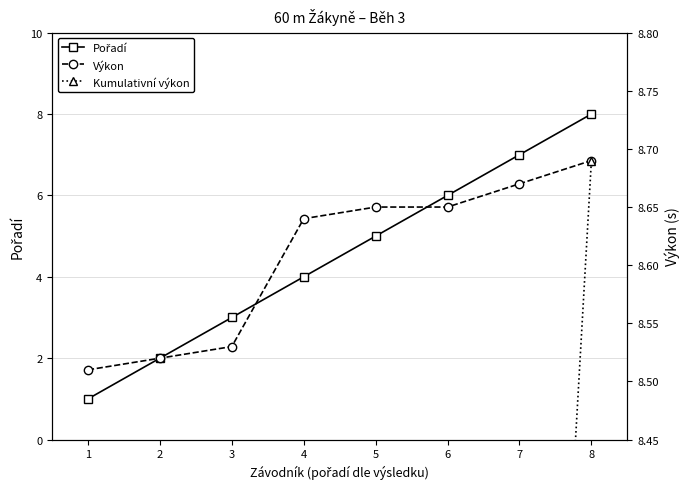

Reading left to right, transcribe all the data shown in this chart.

Pořadí: 1.0	2.0	3.0	4.0	5.0	6.0	7.0	8.0
Výkon: 8.5	8.5	8.5	8.6	8.7	8.7	8.7	8.7
Kumulativní výkon: 1.1	2.2	3.3	4.3	5.4	6.5	7.6	8.7